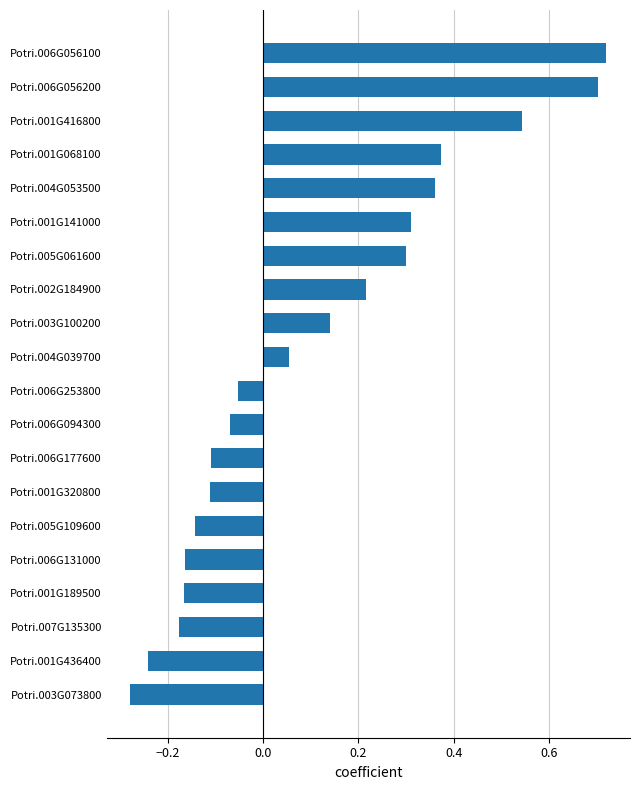

What is the difference between the maximum and minimum values?

1.0